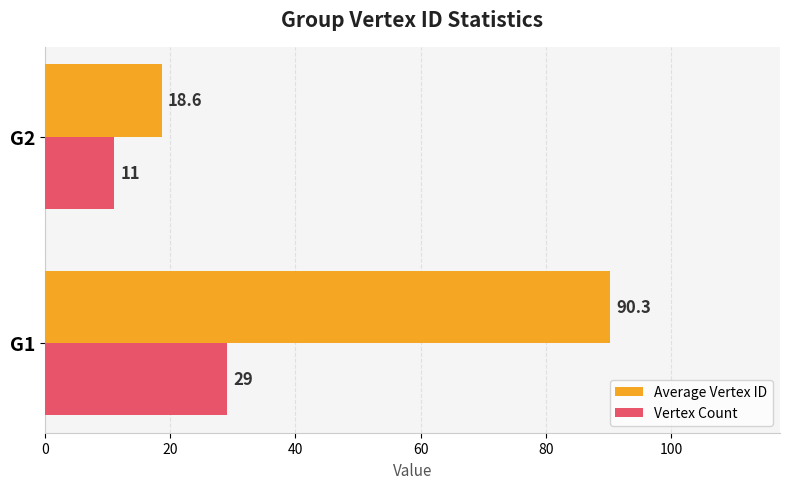

List the series in order of their overall mean, lowest first.

Vertex Count, Average Vertex ID